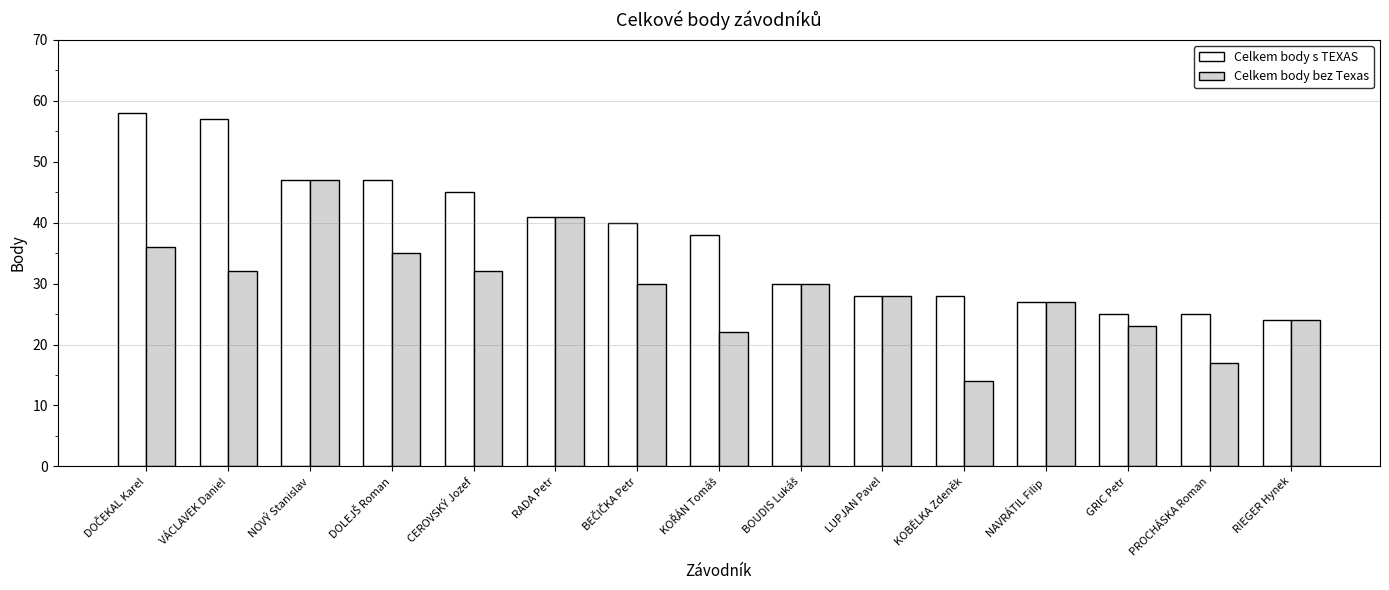

What position from the left is RIEGER Hynek?

15